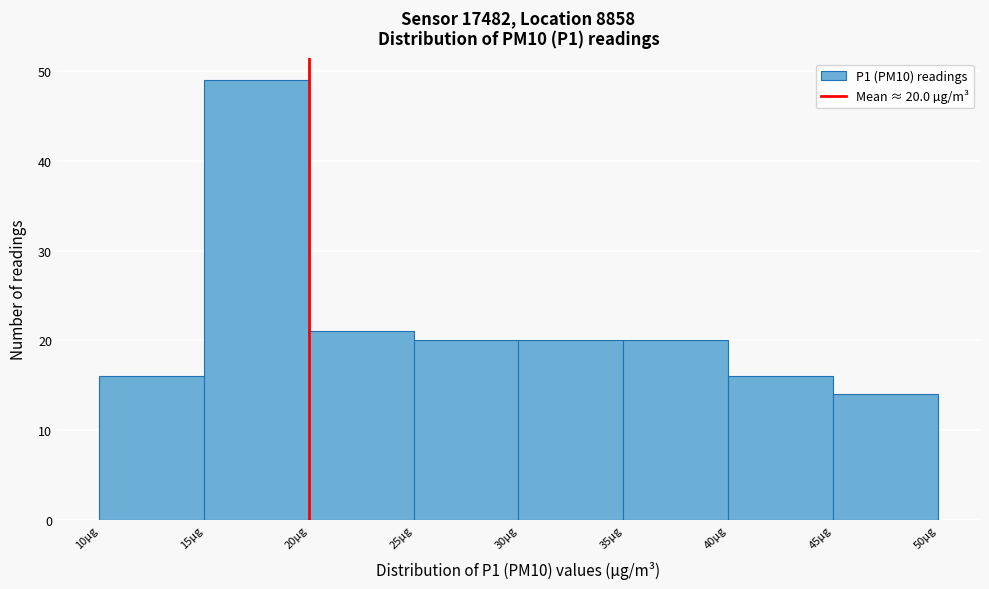

Over which range of the x-axis is the bar tallest?

15 to 20